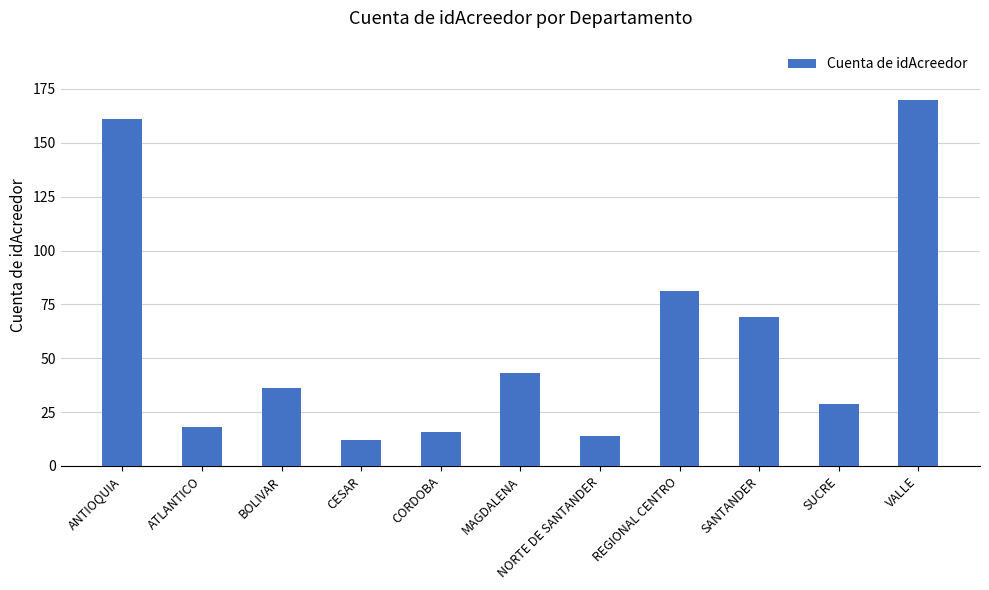

At which category does the chart reach its peak across all series?

VALLE